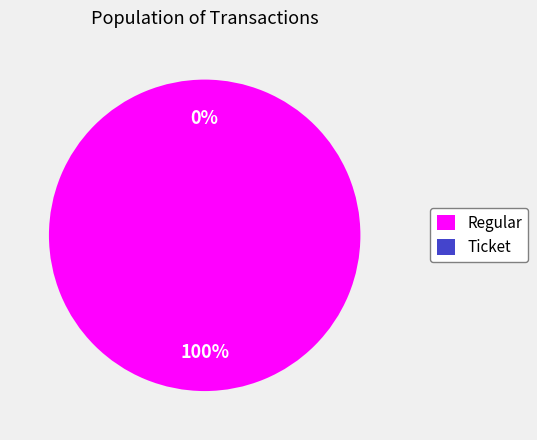

To the nearest percent, what is the difference between the largest and smallest slice percentages?

100%